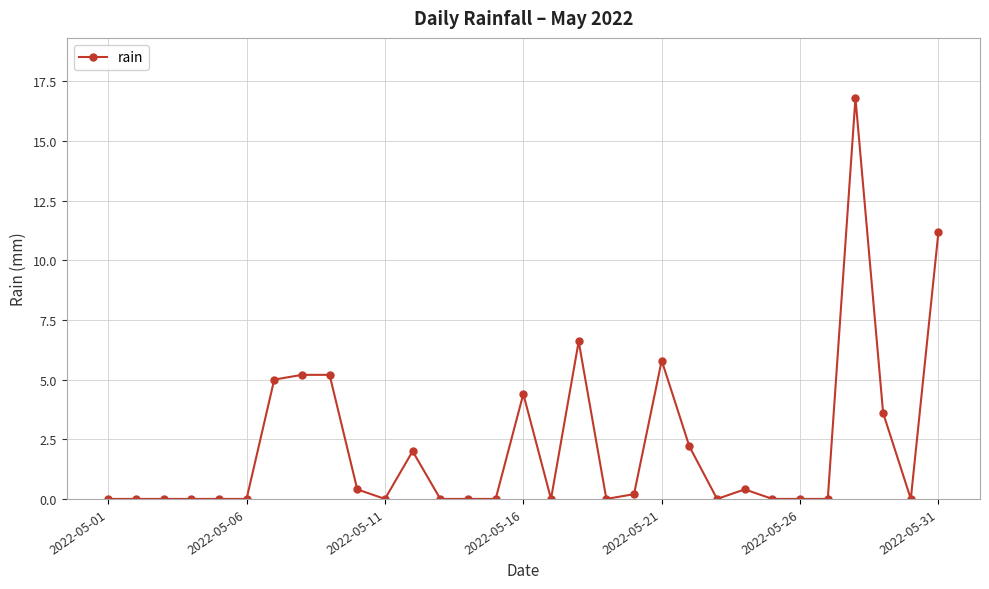

What is the maximum value shown in the chart?

16.8